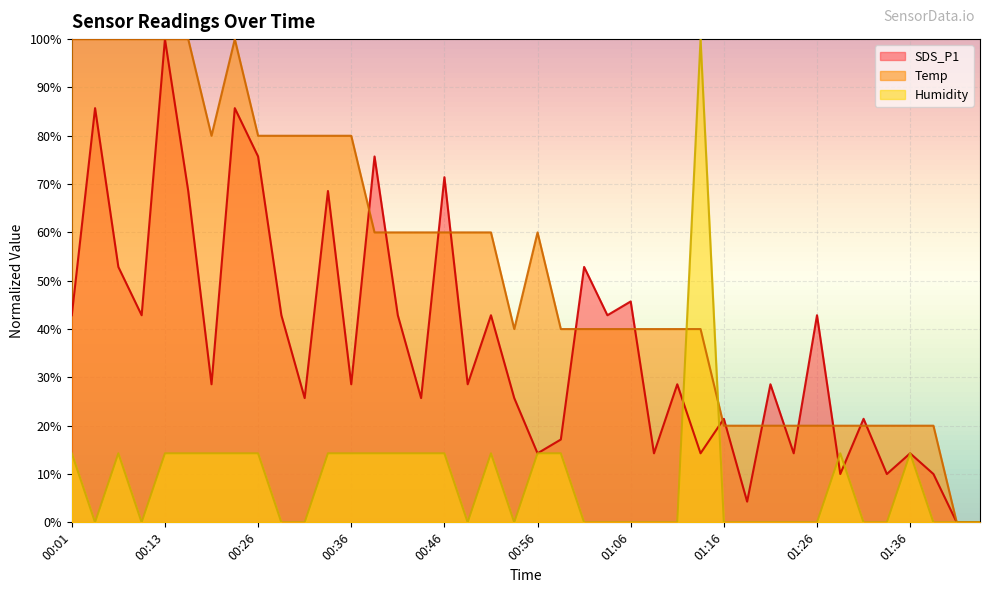

What are all the series names shown in the legend?

SDS_P1, Temp, Humidity